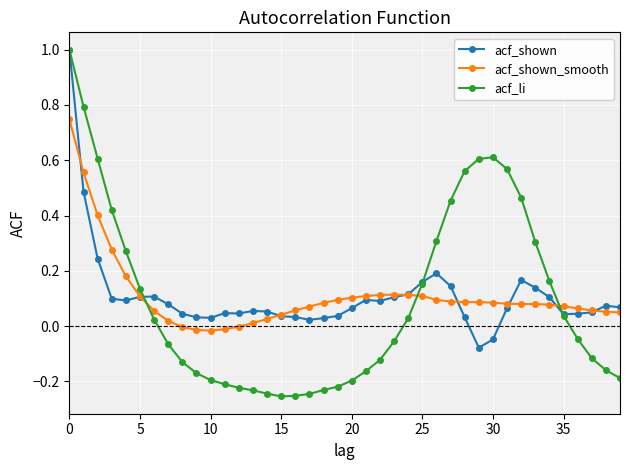

Which series has the largest range (max minus min)?

acf_li